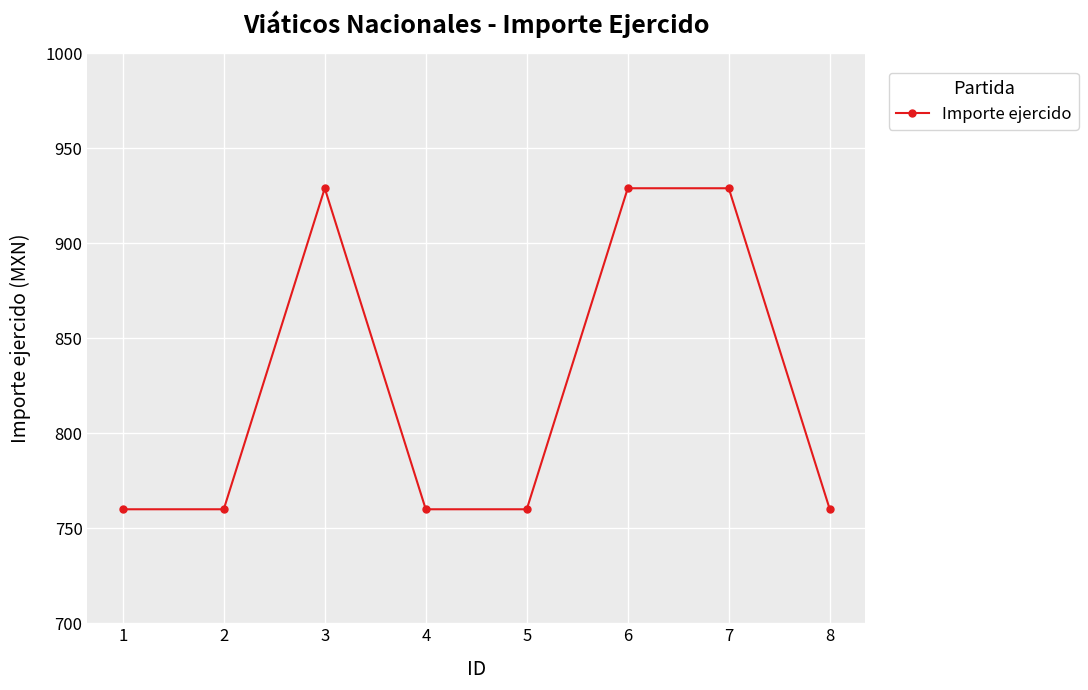

Reading left to right, extract all data points from this chart.

760	760	929	760	760	929	929	760